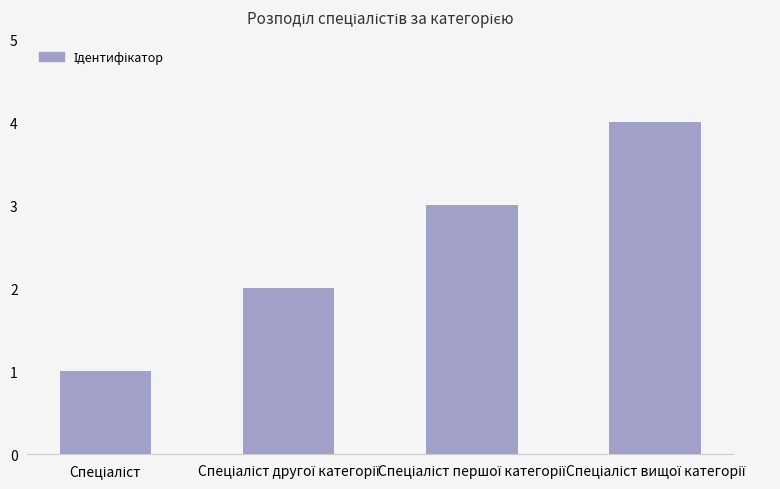

What is the maximum value shown in the chart?

4